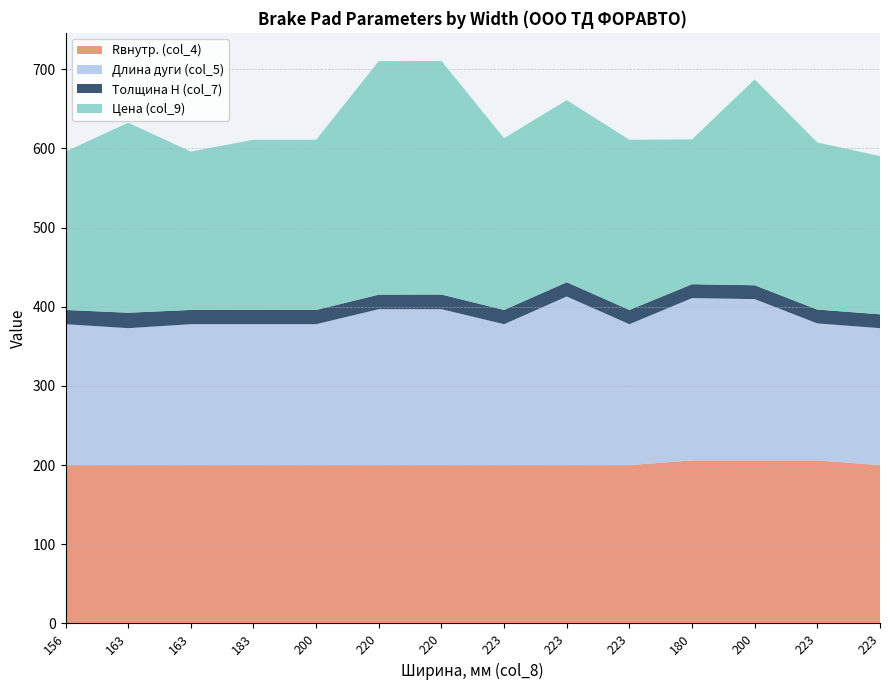

Reading left to right, list all the values displayed in this chart.

Rвнутр. (col_4): 200.0	200.0	200.0	200.0	200.0	200.0	200.0	200.0	200.0	200.0	206.0	206.0	206.0	200.0
Длина дуги (col_5): 178.0	173.0	178.0	178.0	178.0	197.0	197.0	178.0	213.0	178.0	205.0	203.7	173.0	173.0
Толщина H (col_7): 18.0	19.5	18.0	18.0	18.0	18.3	18.5	18.0	18.0	18.0	17.5	17.5	17.5	17.5
Цена (col_9): 200.0	240.0	200.0	215.0	215.0	295.0	295.0	217.0	230.0	215.0	183.0	260.0	211.0	200.0